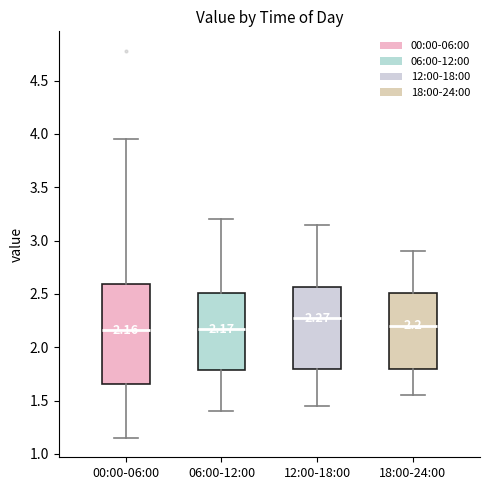

Comparing the boxes themselves (not the whiskers), which one is the tallest?

00:00-06:00